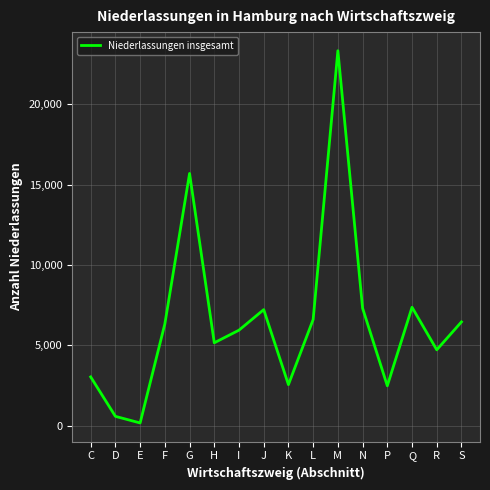

At which category does the data reach its first local peak?

G